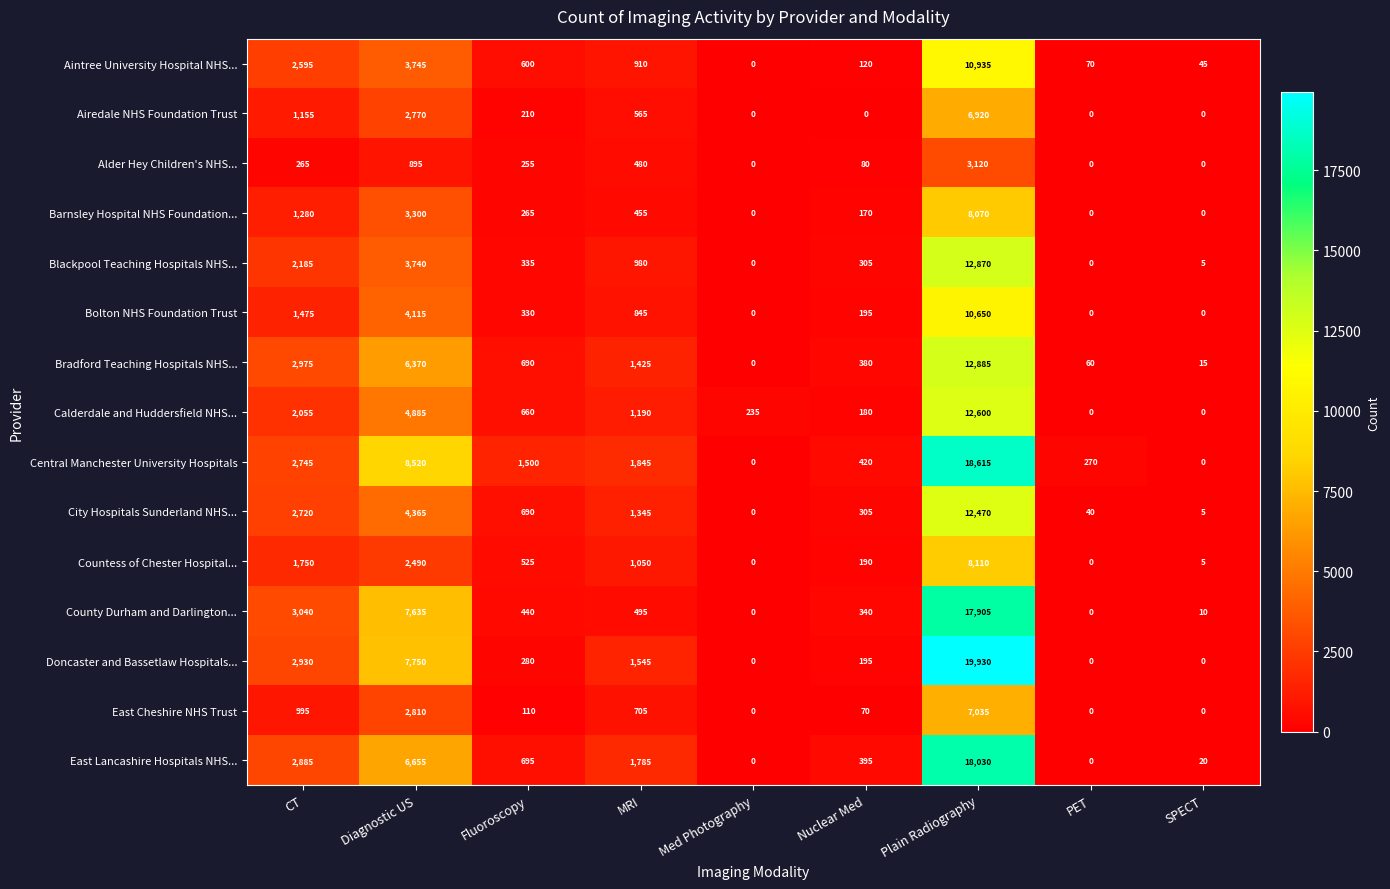

What is the difference between the second highest and minimum values in the Aintree University Hospital NHS... series?

3745